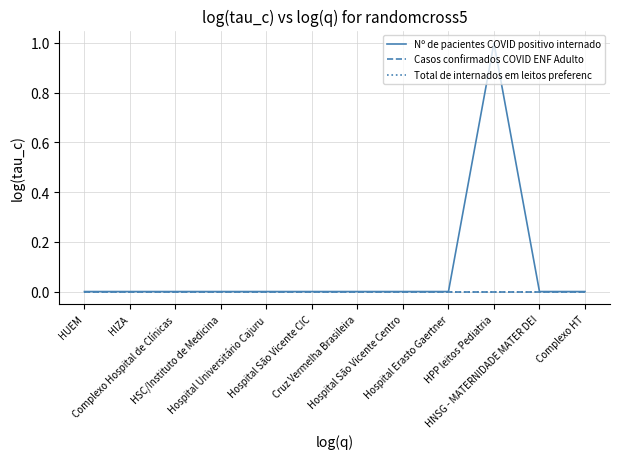

Does the chart display data point markers on the line(s)?

No